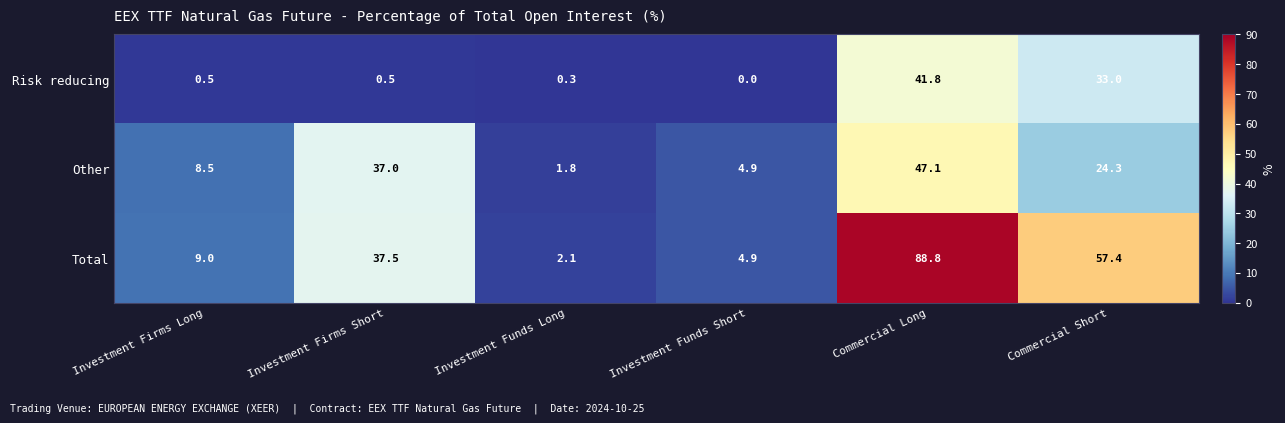

At which category does the chart reach its minimum across all series?

Investment Funds Short